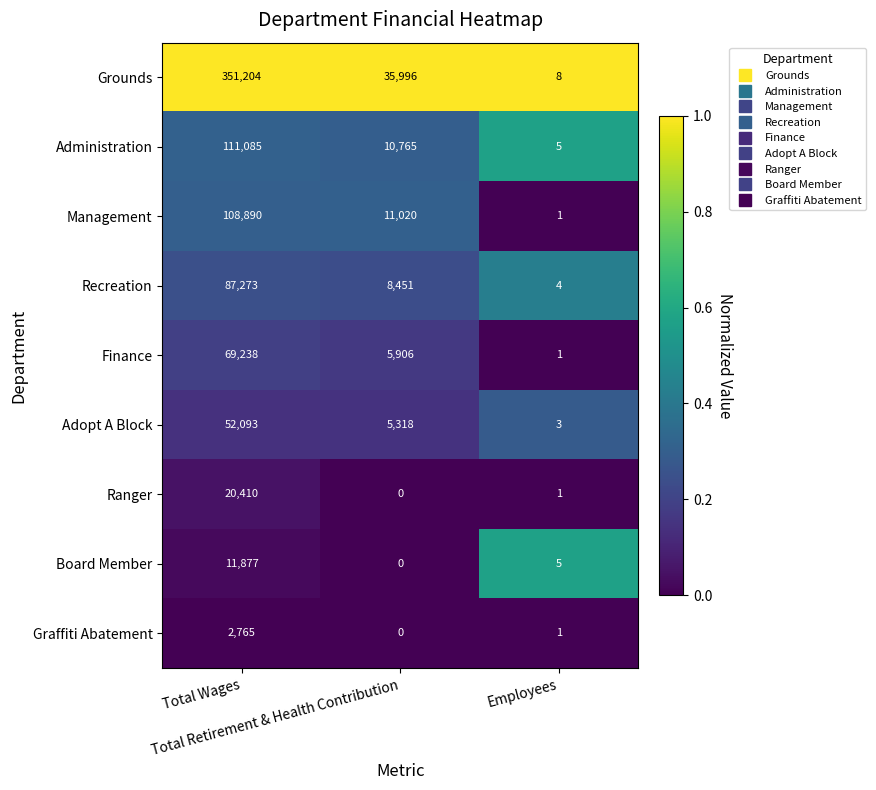

What is the difference between the maximum and minimum values in the Recreation series?

87269